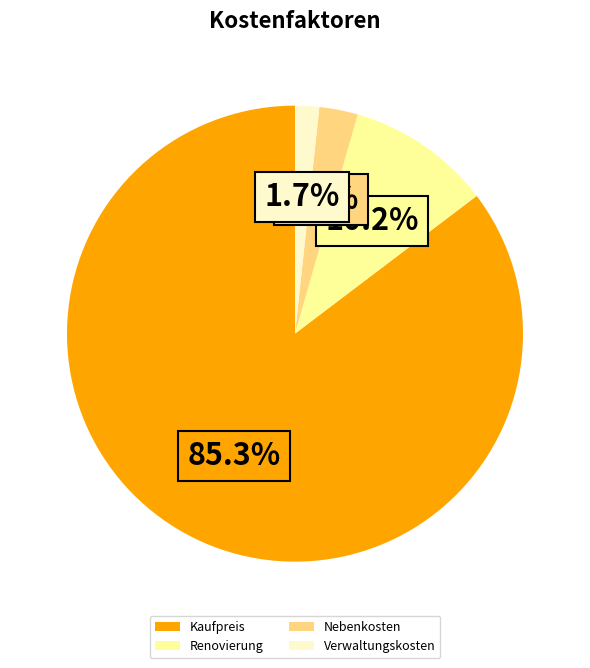

Is it true that Renovierung is 1% of the pie?

False